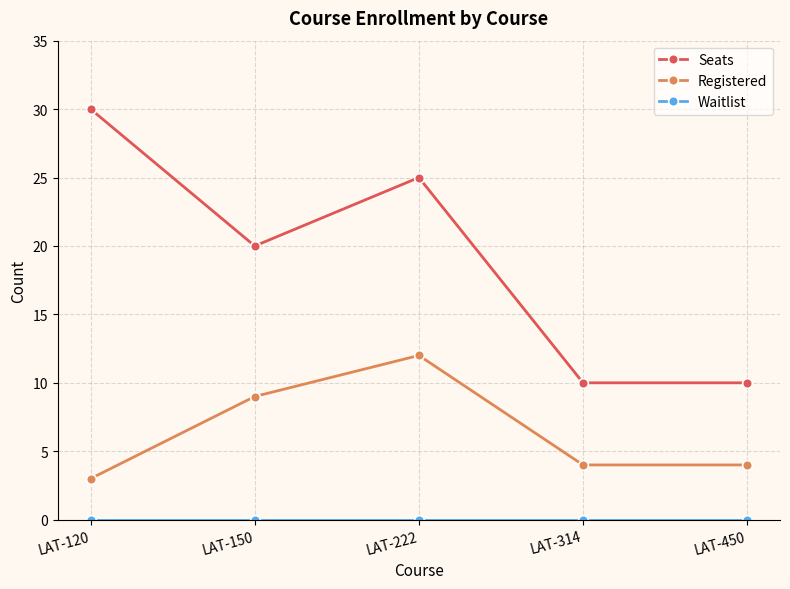

Between LAT-120 and LAT-222, which series saw the biggest shift?

Registered